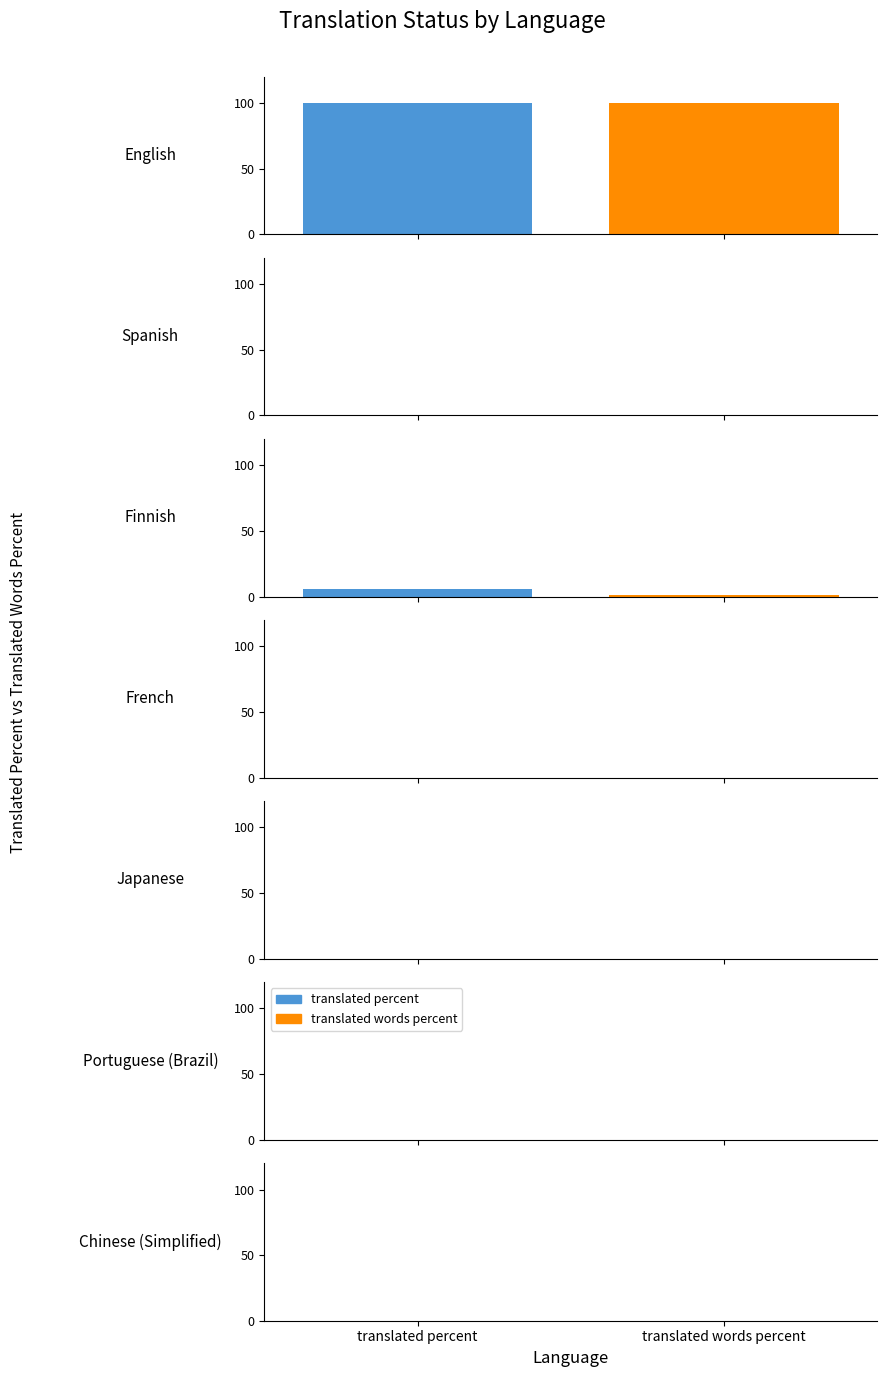

Rank the categories by translated_words_percent value from lowest to highest.

Spanish, French, Japanese, Portuguese (Brazil), Chinese (Simplified), Finnish, English